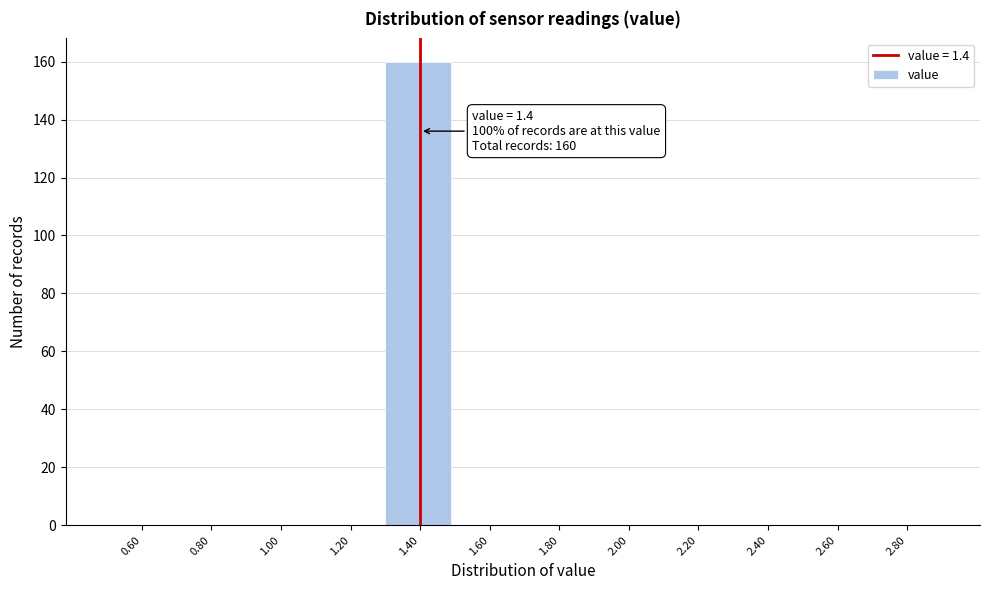

Over which range of the x-axis is the bar tallest?

1.3 to 1.5